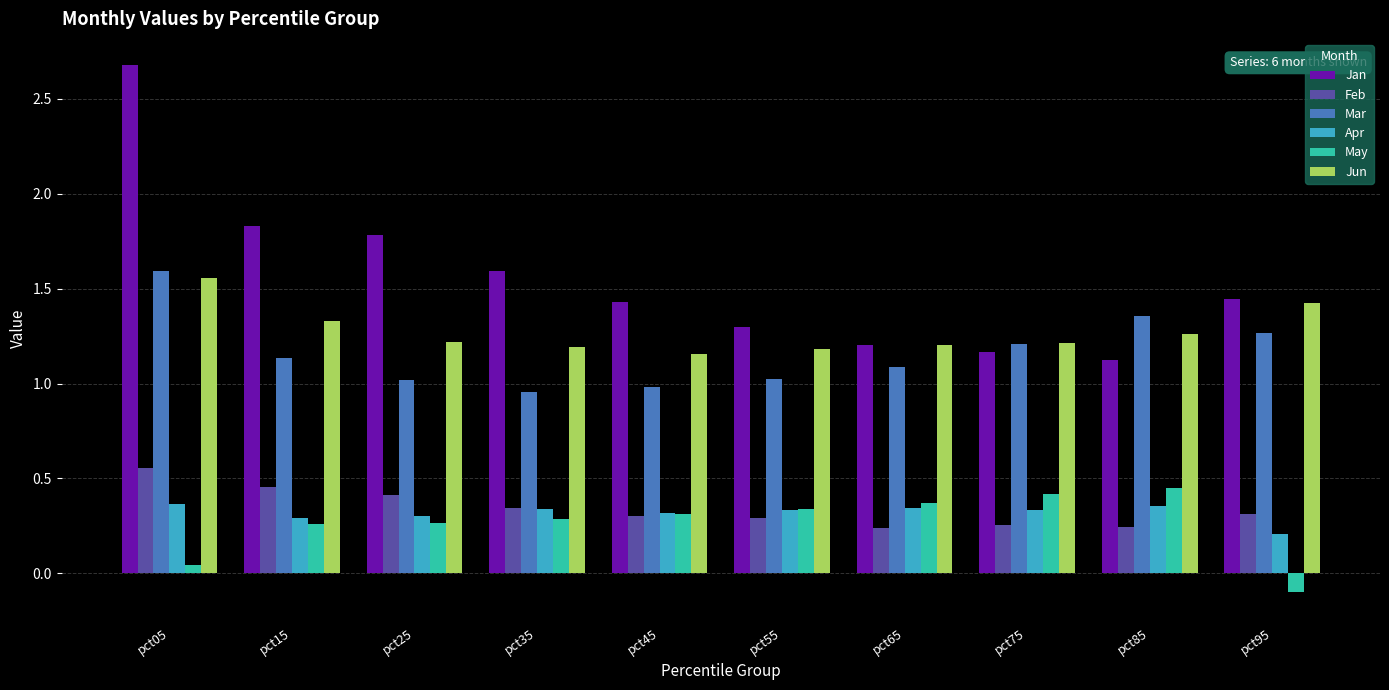

At which label is Jan closest to 1?

pct85